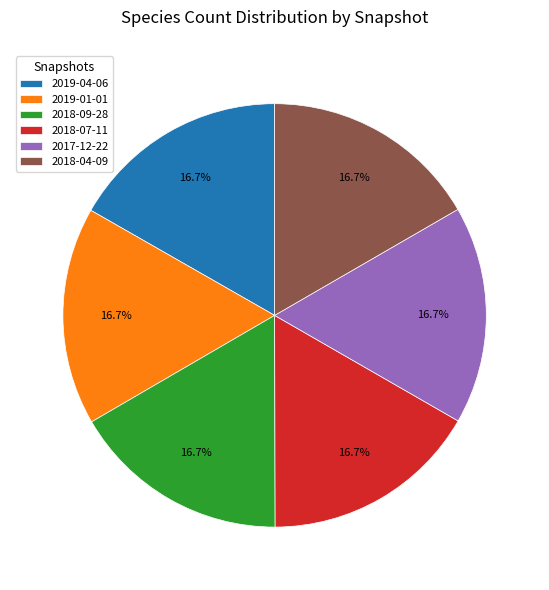

Is there a majority slice in this chart?

No